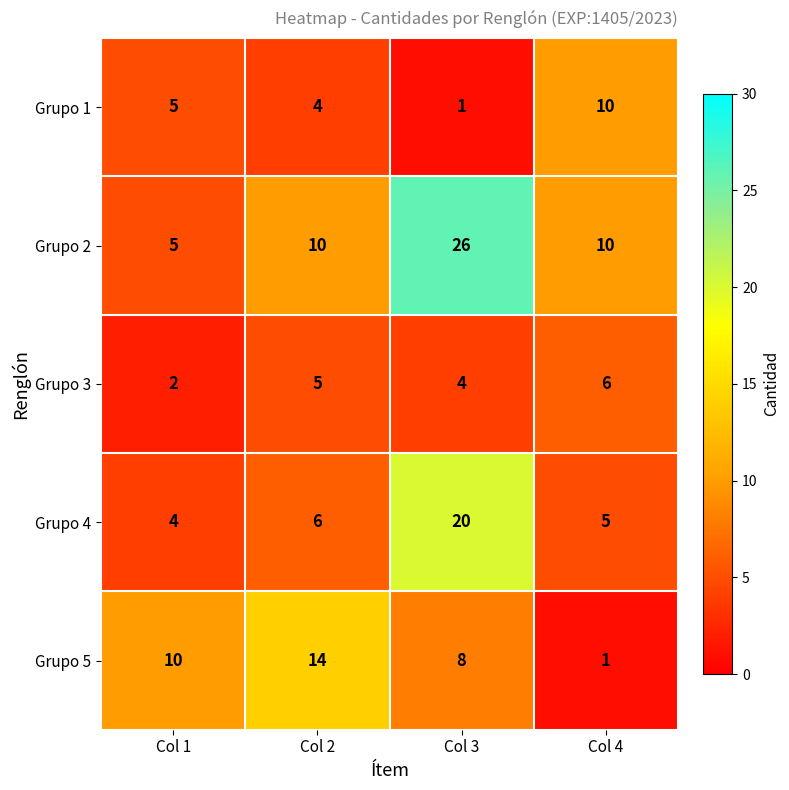

Which series has the largest total across all categories?

Grupo 2